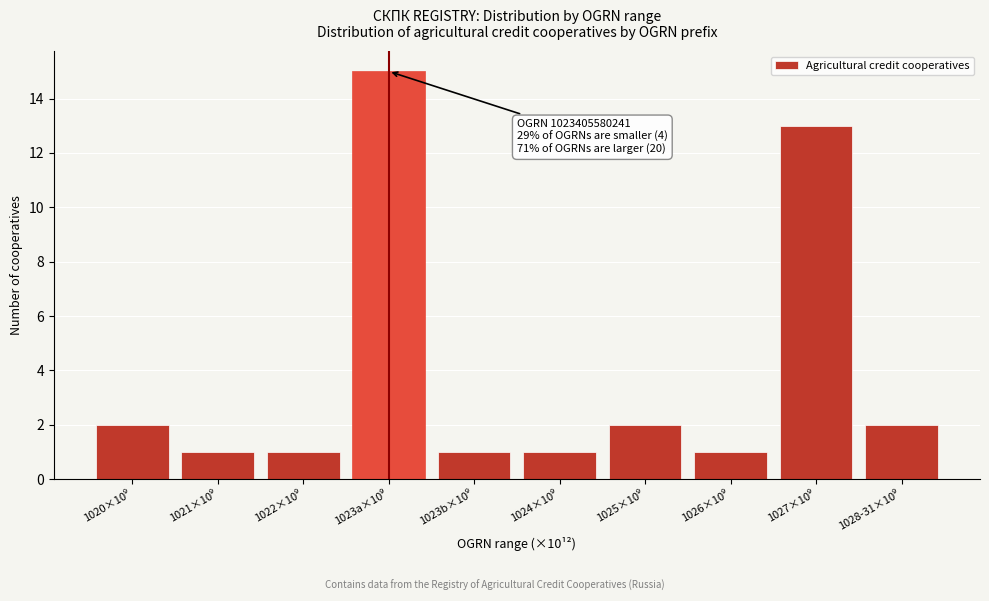

Reading left to right, extract all data points from this chart.

2	1	1	15	1	1	2	1	13	2